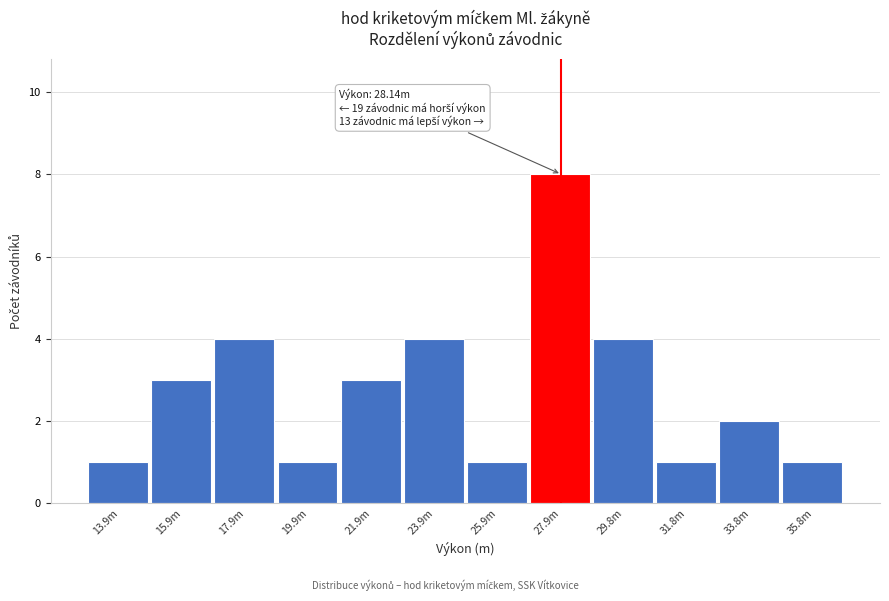

Reading left to right, list all the values displayed in this chart.

13.9m=1	15.9m=3	17.9m=4	19.9m=1	21.9m=3	23.9m=4	25.9m=1	27.9m=8	29.8m=4	31.8m=1	33.8m=2	35.8m=1